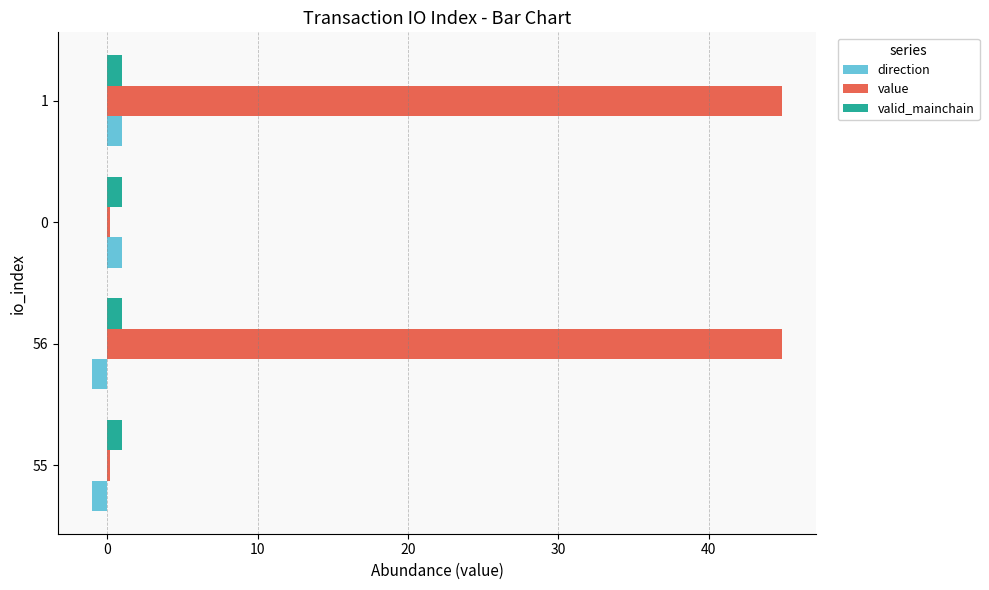

What is the sum of all valid_mainchain values?

4.0